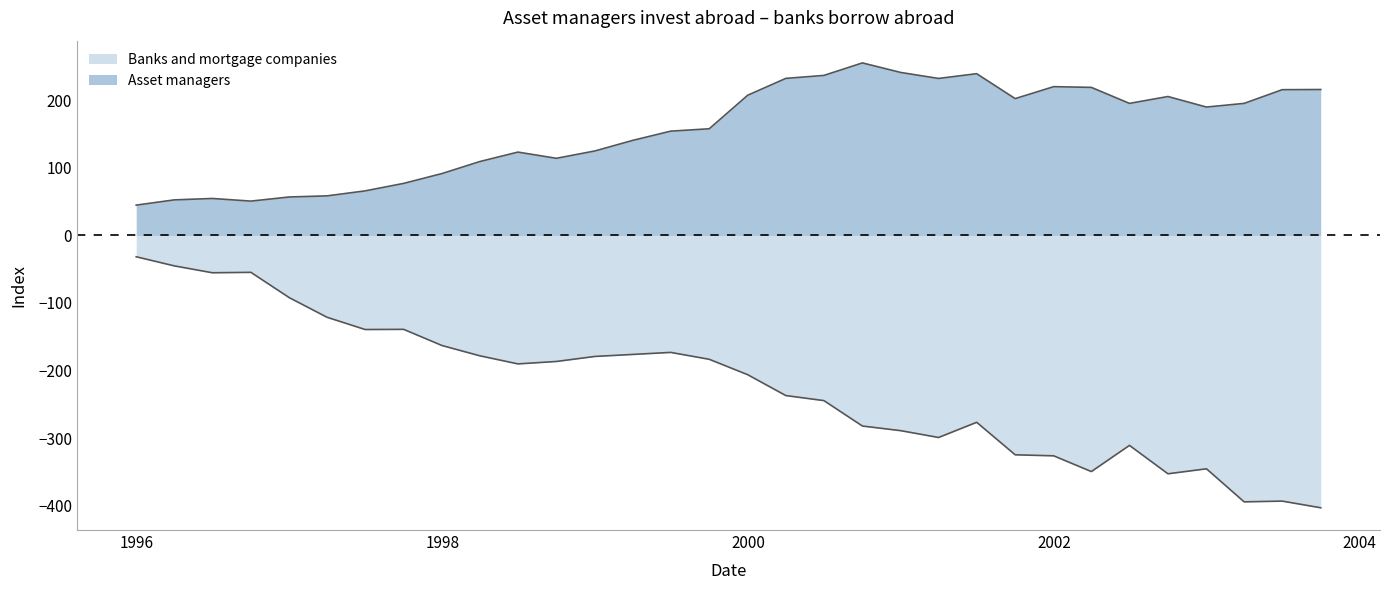

How many categories are shown in the chart?

32